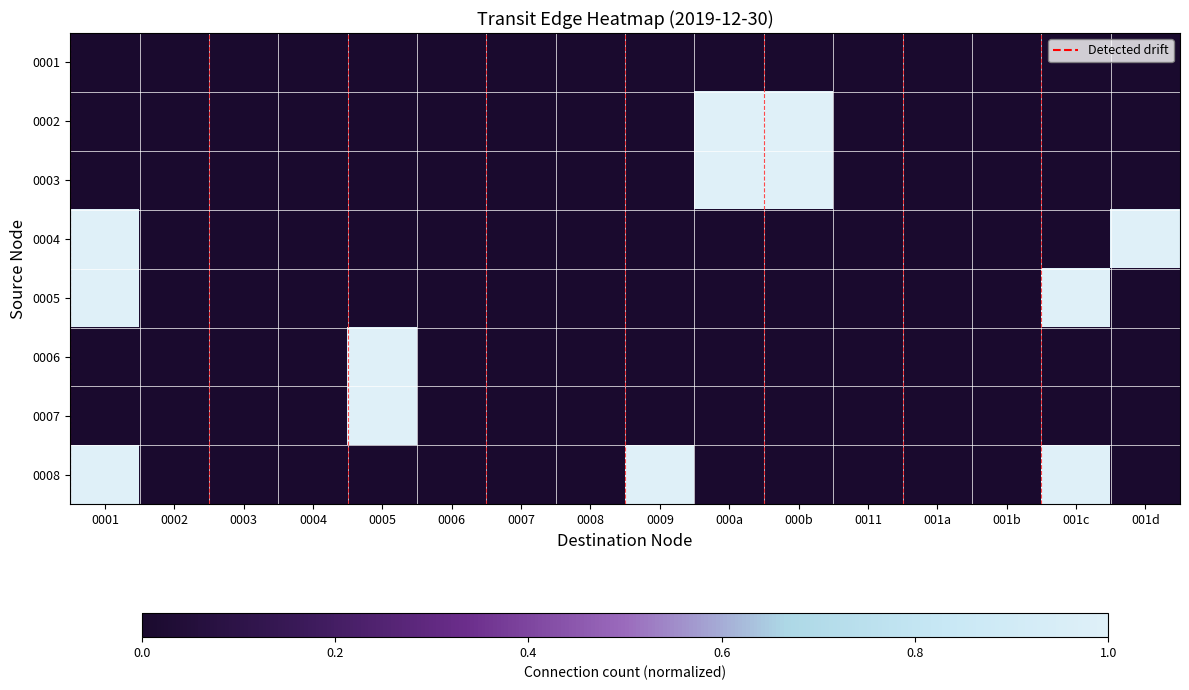

Reading left to right, extract all data points from this chart.

0001: 0001=0	0002=0	0003=0	0004=0	0005=0	0006=0	0007=0	0008=0	0009=0	000a=0	000b=0	0011=0	001a=0	001b=0	001c=0	001d=0
0002: 0001=0	0002=0	0003=0	0004=0	0005=0	0006=0	0007=0	0008=0	0009=0	000a=1	000b=1	0011=0	001a=0	001b=0	001c=0	001d=0
0003: 0001=0	0002=0	0003=0	0004=0	0005=0	0006=0	0007=0	0008=0	0009=0	000a=1	000b=1	0011=0	001a=0	001b=0	001c=0	001d=0
0004: 0001=1	0002=0	0003=0	0004=0	0005=0	0006=0	0007=0	0008=0	0009=0	000a=0	000b=0	0011=0	001a=0	001b=0	001c=0	001d=1
0005: 0001=1	0002=0	0003=0	0004=0	0005=0	0006=0	0007=0	0008=0	0009=0	000a=0	000b=0	0011=0	001a=0	001b=0	001c=1	001d=0
0006: 0001=0	0002=0	0003=0	0004=0	0005=1	0006=0	0007=0	0008=0	0009=0	000a=0	000b=0	0011=0	001a=0	001b=0	001c=0	001d=0
0007: 0001=0	0002=0	0003=0	0004=0	0005=1	0006=0	0007=0	0008=0	0009=0	000a=0	000b=0	0011=0	001a=0	001b=0	001c=0	001d=0
0008: 0001=1	0002=0	0003=0	0004=0	0005=0	0006=0	0007=0	0008=0	0009=1	000a=0	000b=0	0011=0	001a=0	001b=0	001c=1	001d=0